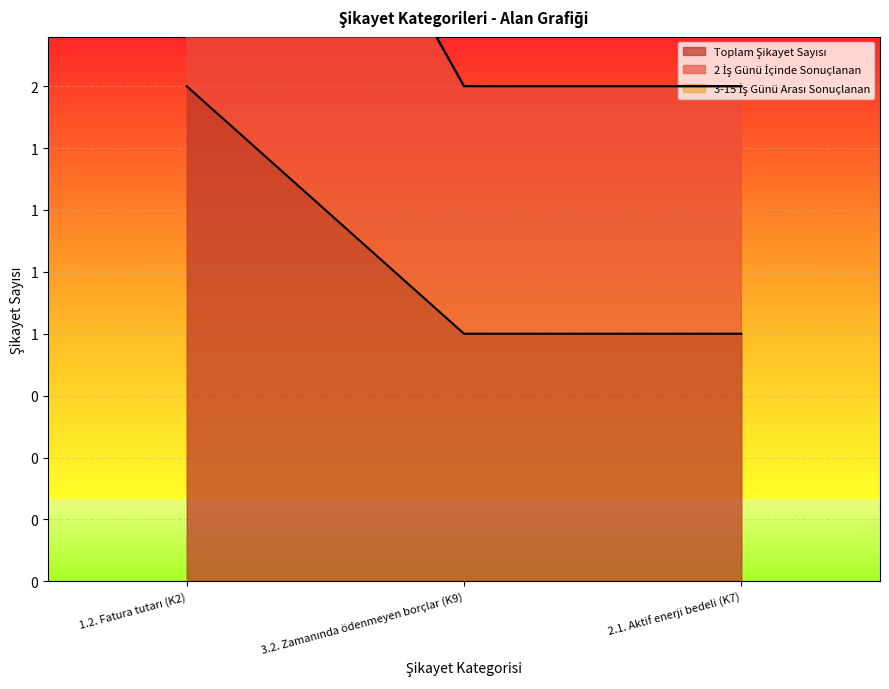

How many data points does each series have?

3